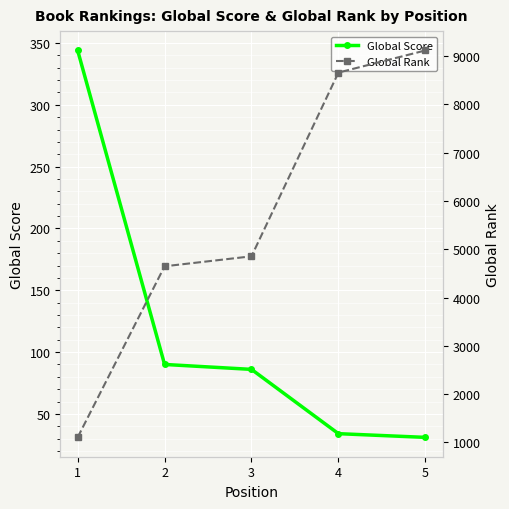

How many values in the Global Rank series exceed 4856?

2